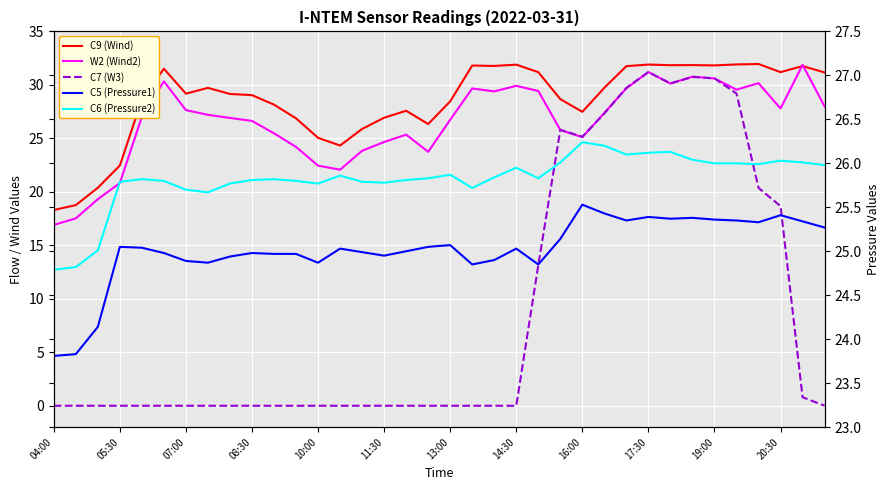

Between which two adjacent categories do W2 (Wind2) and C9 (Wind) first intersect?

33 and 34